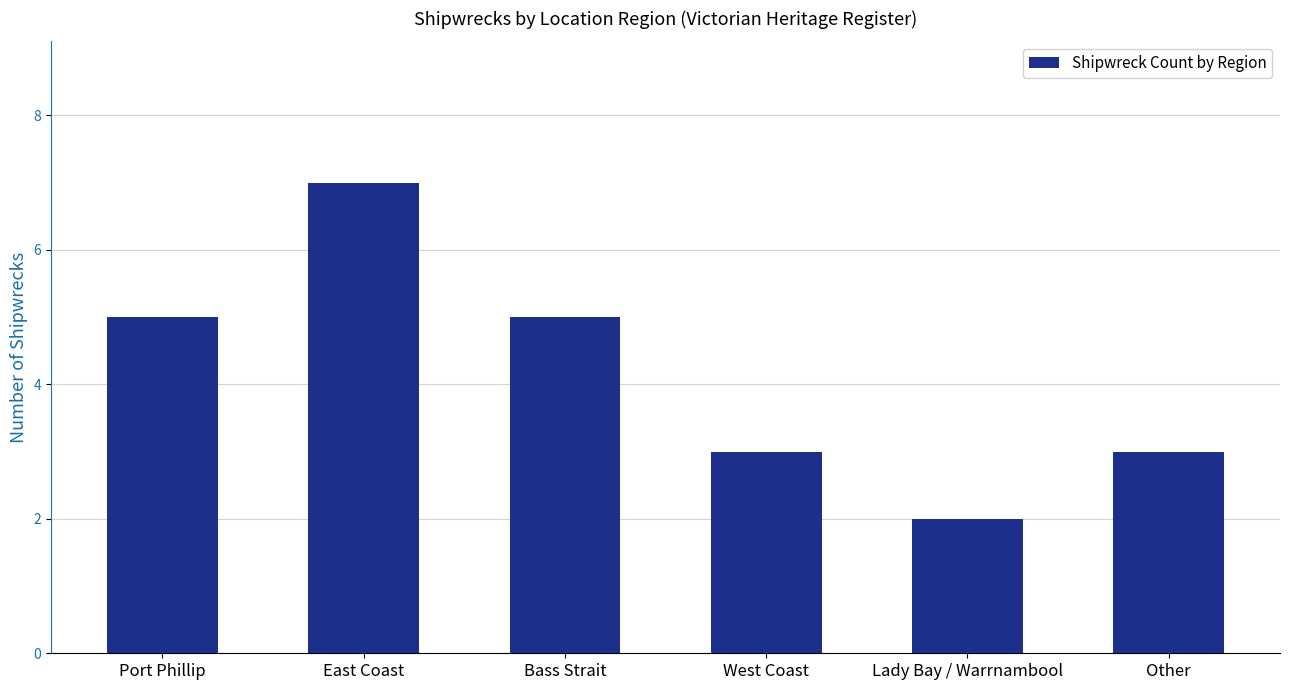

What is the label of the 5th bar from the left?

Lady Bay / Warrnambool